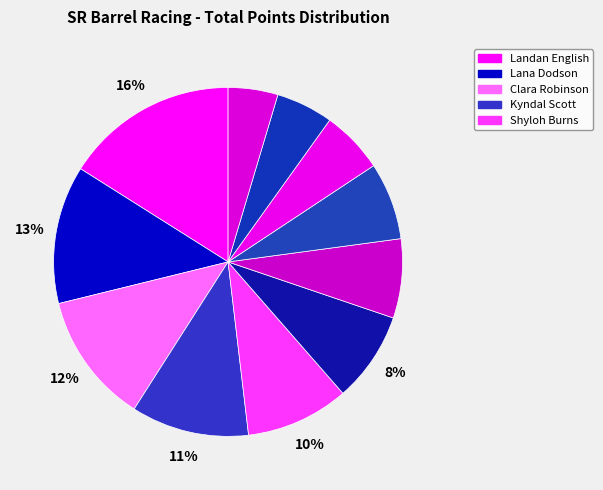

Rank the categories by value from highest to lowest.

Landan English, Lana Dodson, Clara Robinson, Kyndal Scott, Shyloh Burns, Hannah Fallin, Samantha McClure, Brianna Williams, Kinsey King, Alex Redmond, Mariah Crosby